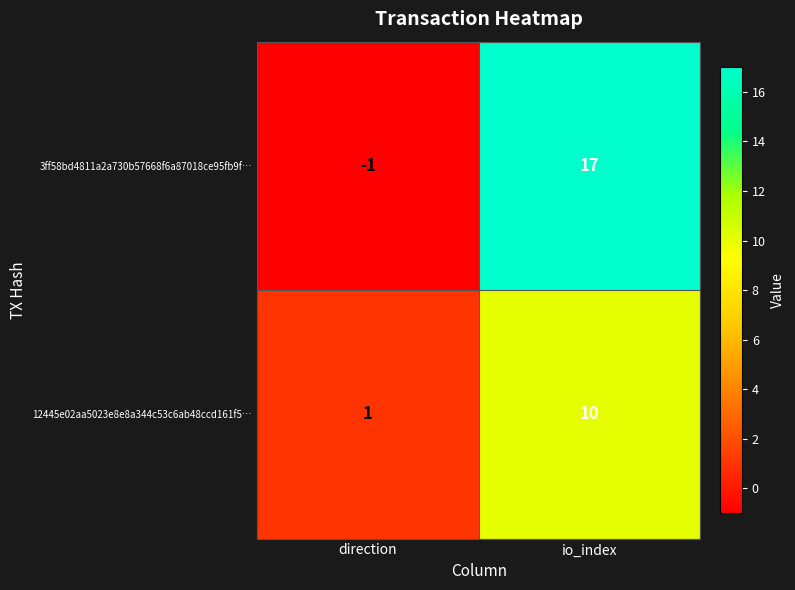

What is the average value of the 3ff58bd4811a2a730b57668f6a87018ce95fb9f… series?

8